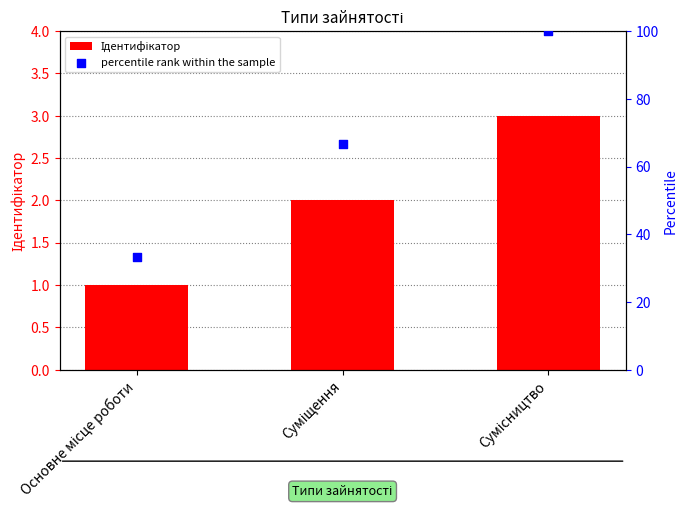

Which series has the largest total across all categories?

percentile rank within the sample